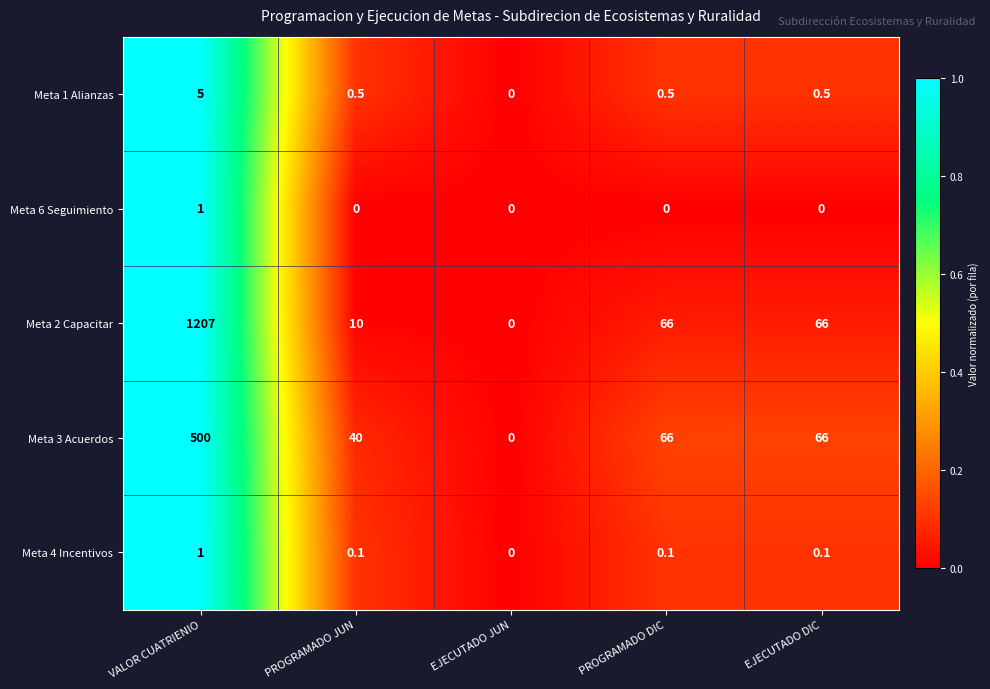

What is the greatest value displayed?

1207.0